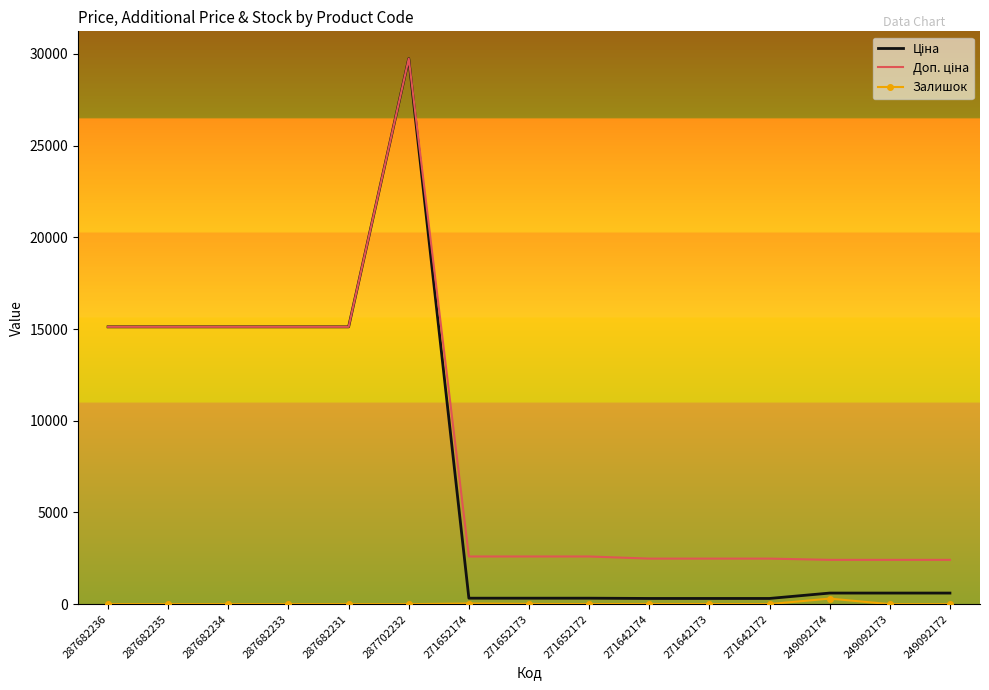

At which category does the chart reach its peak across all series?

287702232